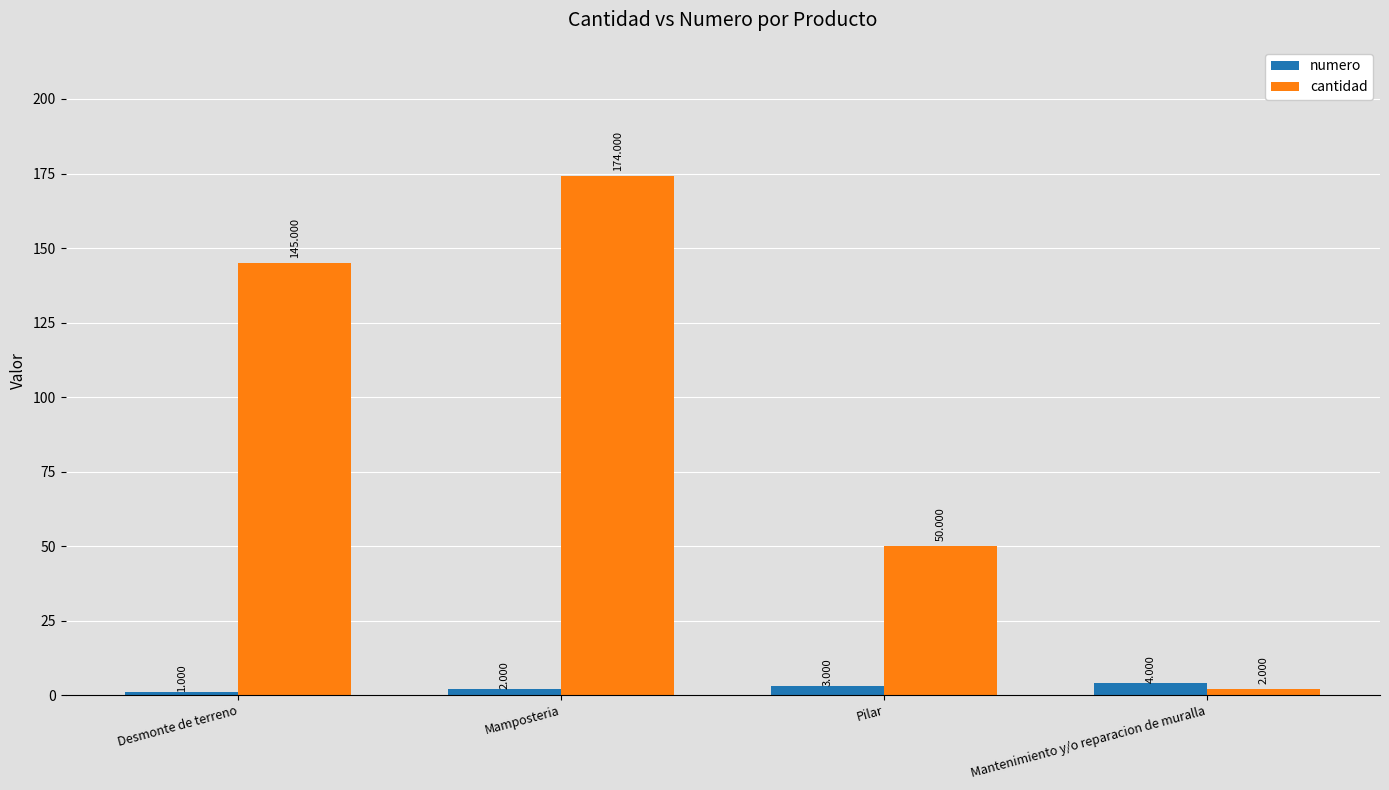

The cantidad series shows 88 at Desmonte de terreno. True or false?

False